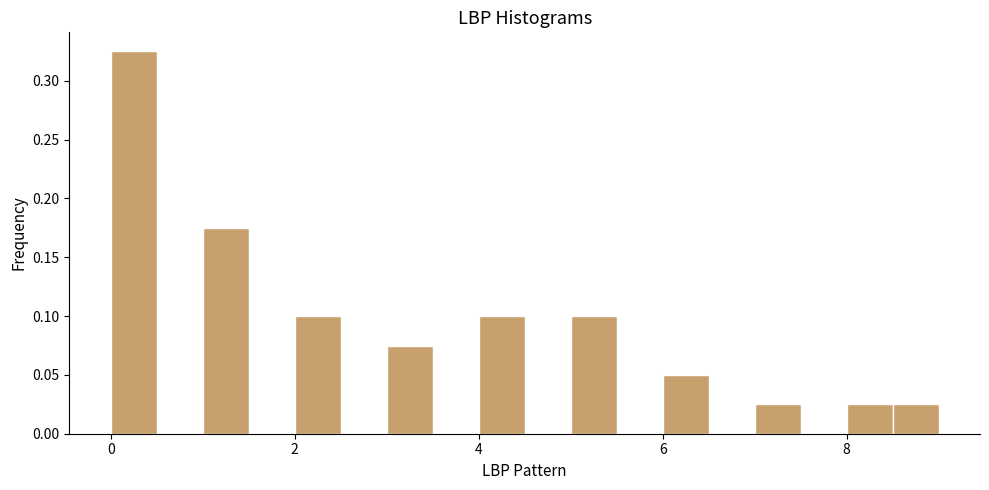

Around what value on the x-axis is the tallest bar? Give the approximate position of its centre, as read against the axis.

0.2